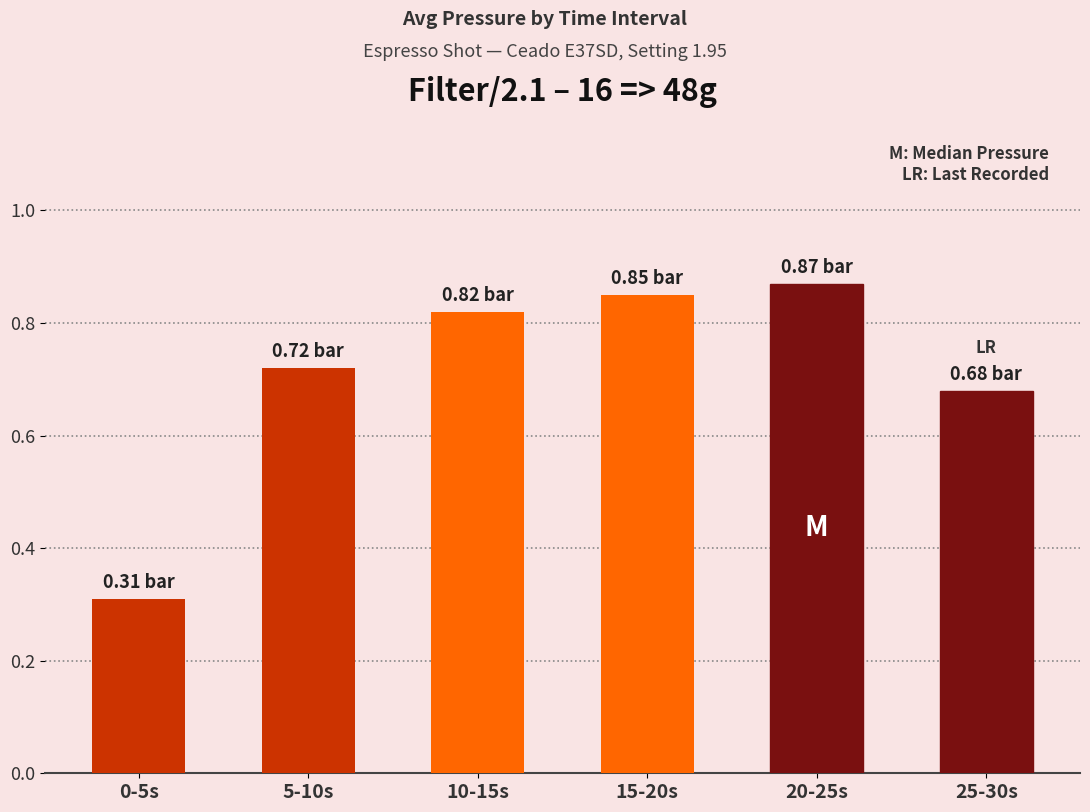

What is the sum of the values at 0-5s and 15-20s?

1.2